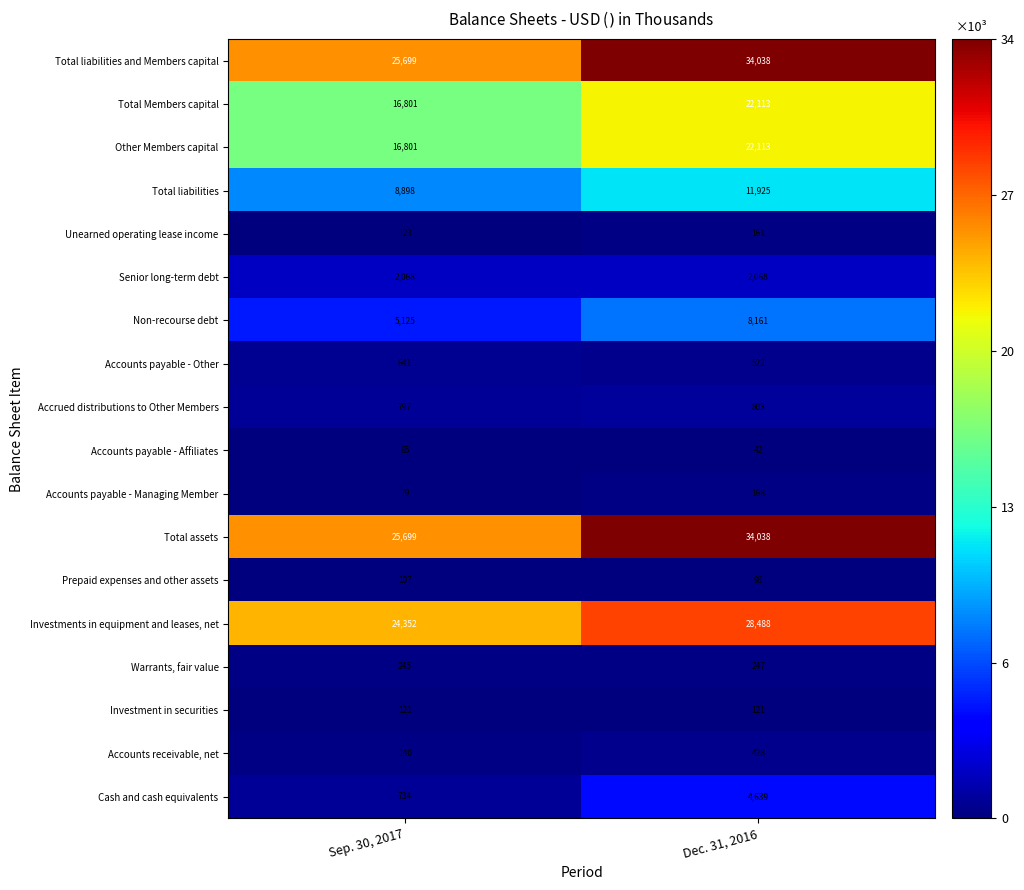

At how many categories does at least one series exceed 13238?

2